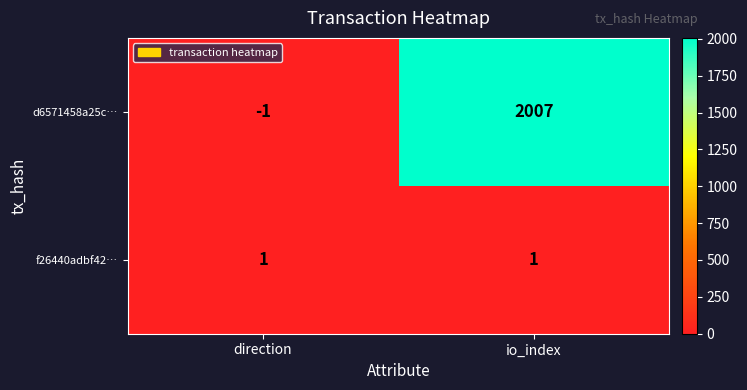

How many negative values does the d6571458a25c… series have?

1